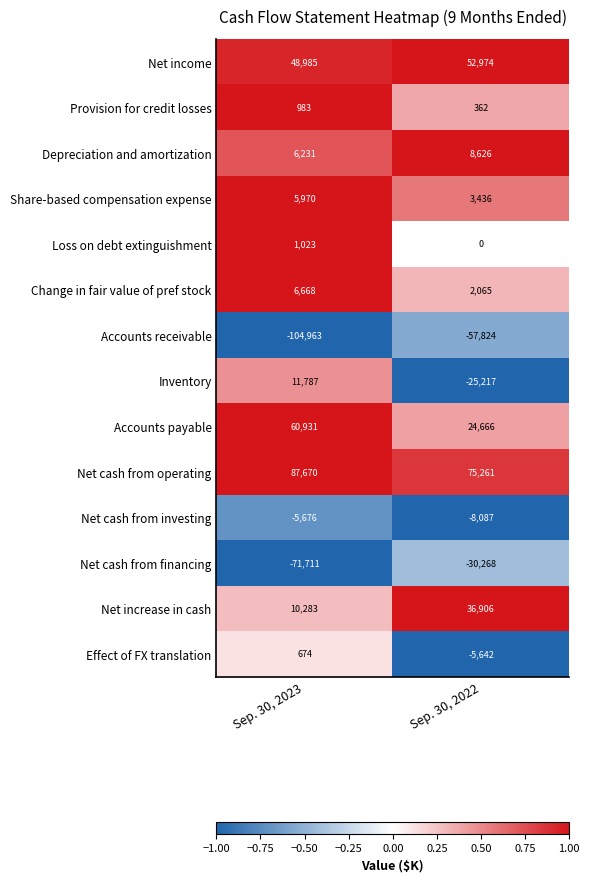

How many series are shown in this chart?

14